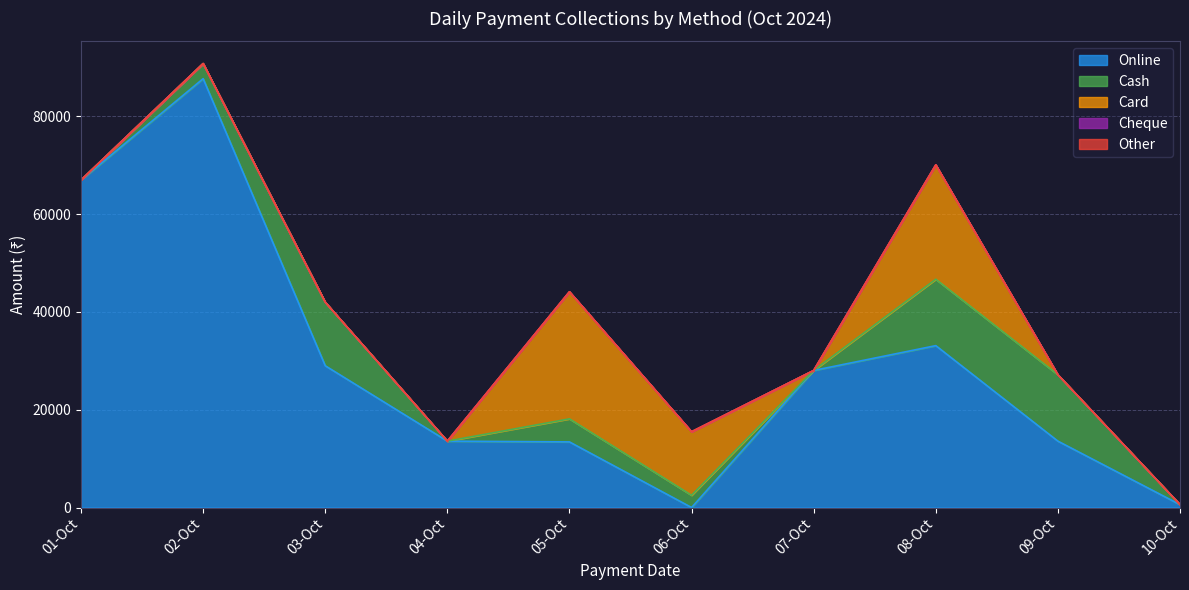

True or false: Other has more than 2 interior local peaks.

False